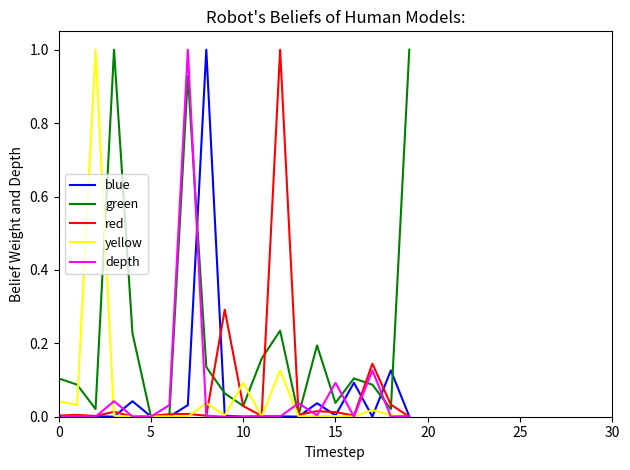

What are all the series names shown in the legend?

blue, green, red, yellow, depth